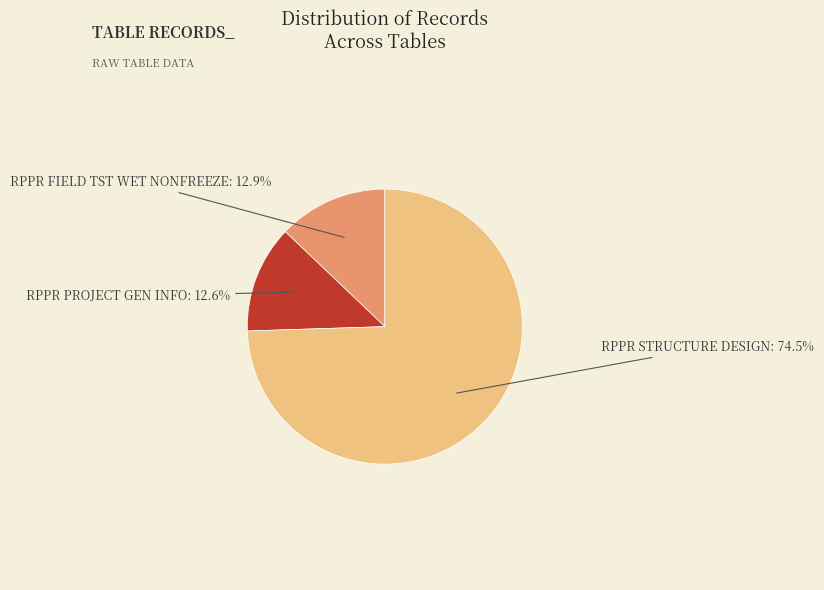

Is there a majority slice in this chart?

Yes